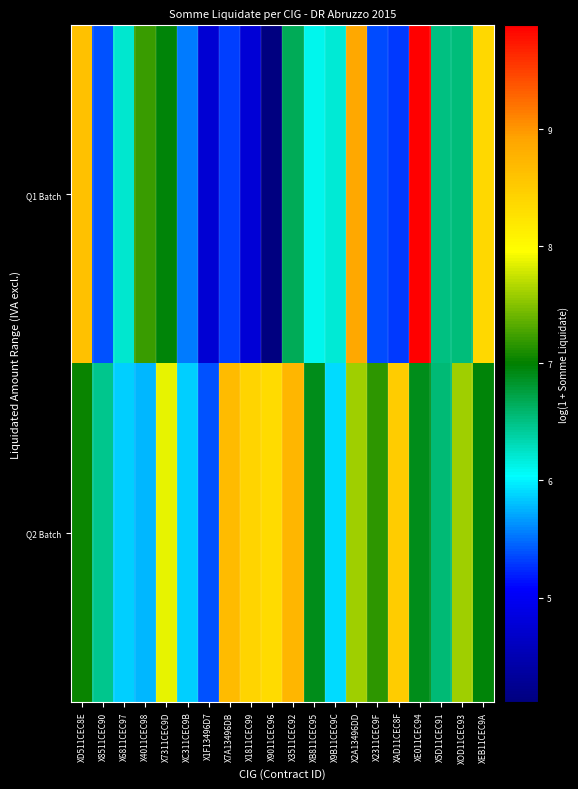

Which series has the largest total across all categories?

Q2 Batch